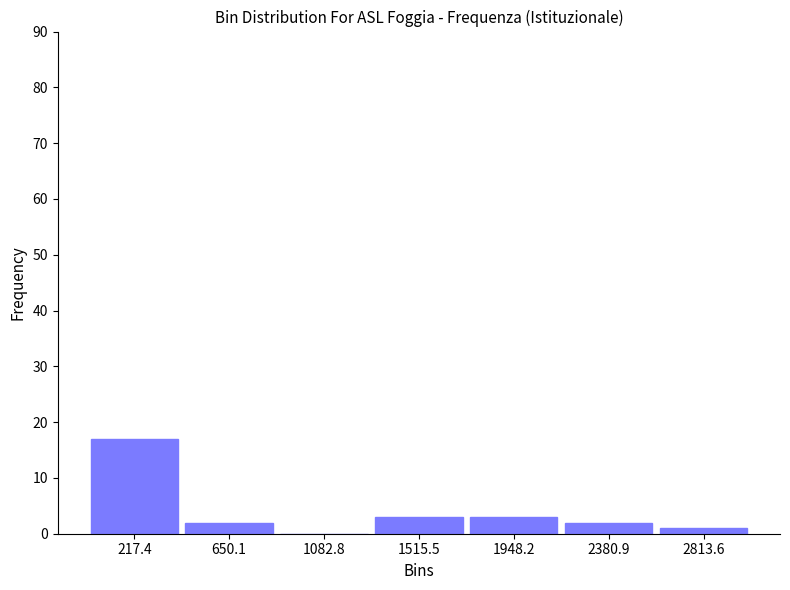

Over which range of the x-axis is the bar tallest?

0 to 450